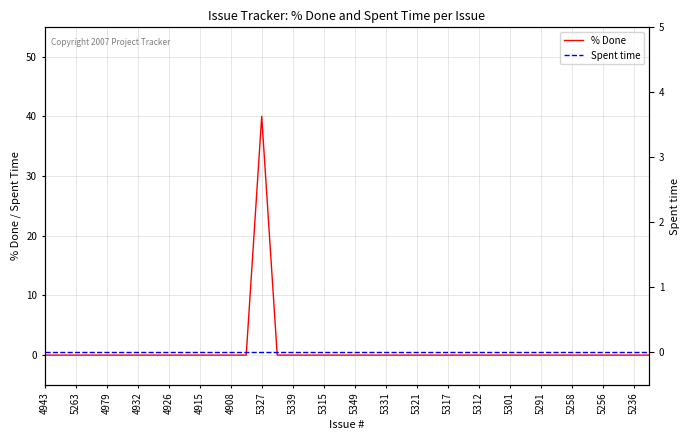

At which label does % Done reach its minimum?

4943